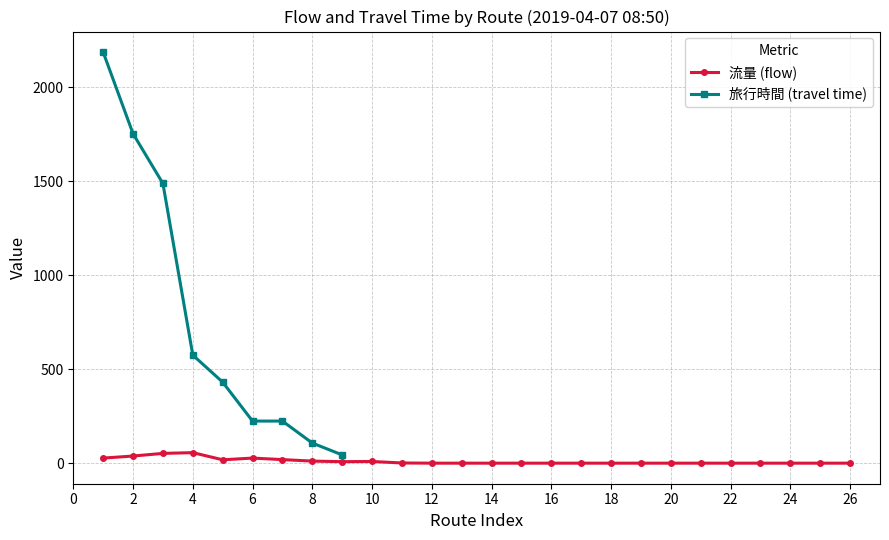

Is this an area chart (filled region under the line)?

No